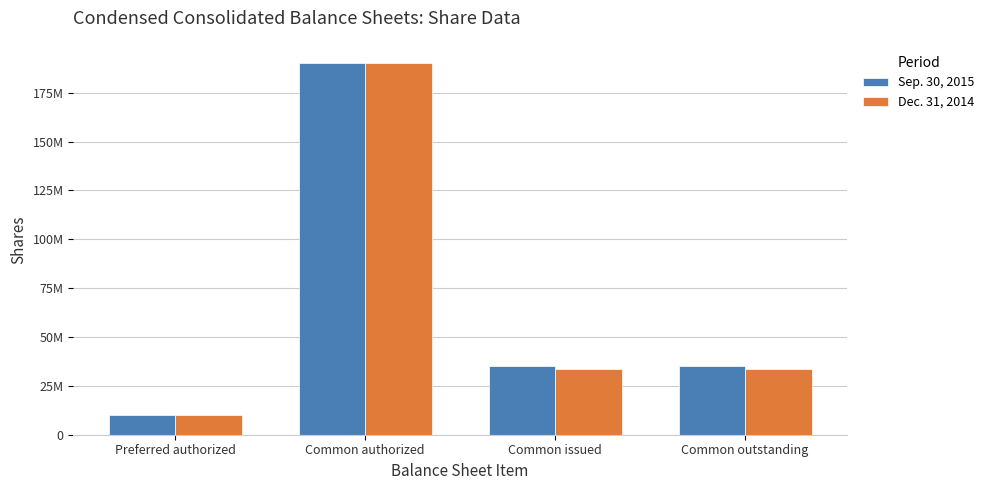

Reading left to right, extract all data points from this chart.

Sep. 30, 2015: Preferred authorized=10000000	Common authorized=190000000	Common issued=35141666	Common outstanding=35141666
Dec. 31, 2014: Preferred authorized=10000000	Common authorized=190000000	Common issued=33419166	Common outstanding=33419166